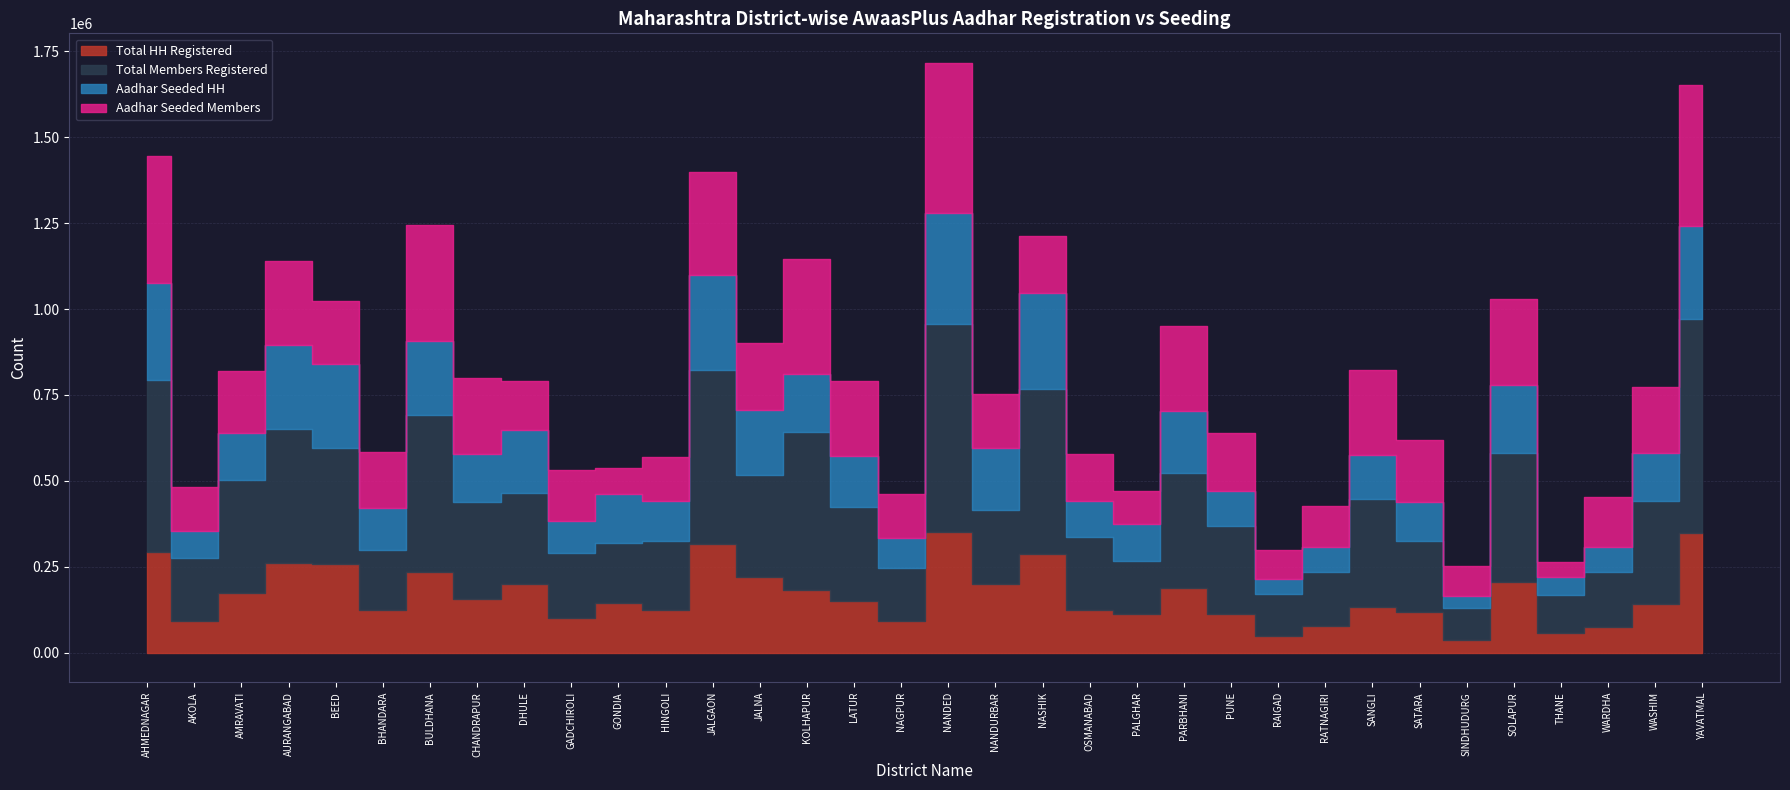

Where is the first local maximum for Aadhar Seeded HH?

BEED